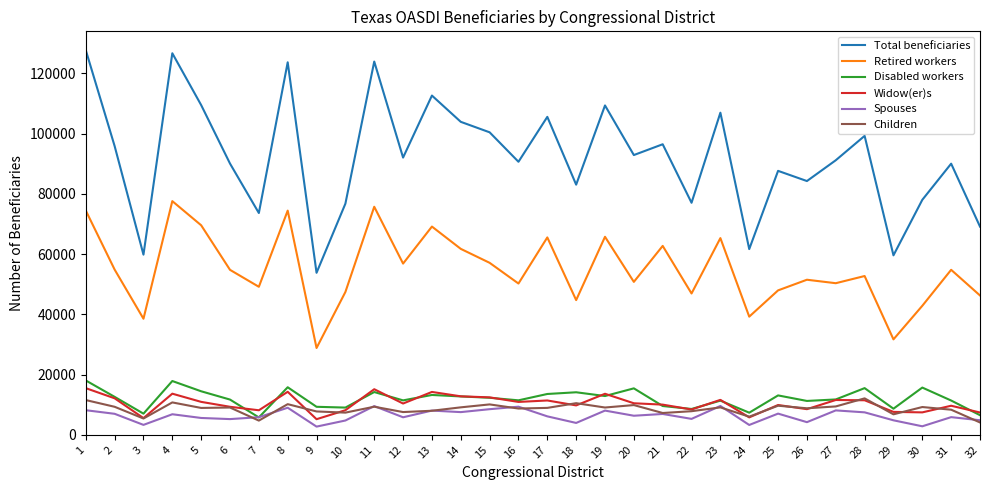

Is it true that Total beneficiaries equals 69108 at 32?

True